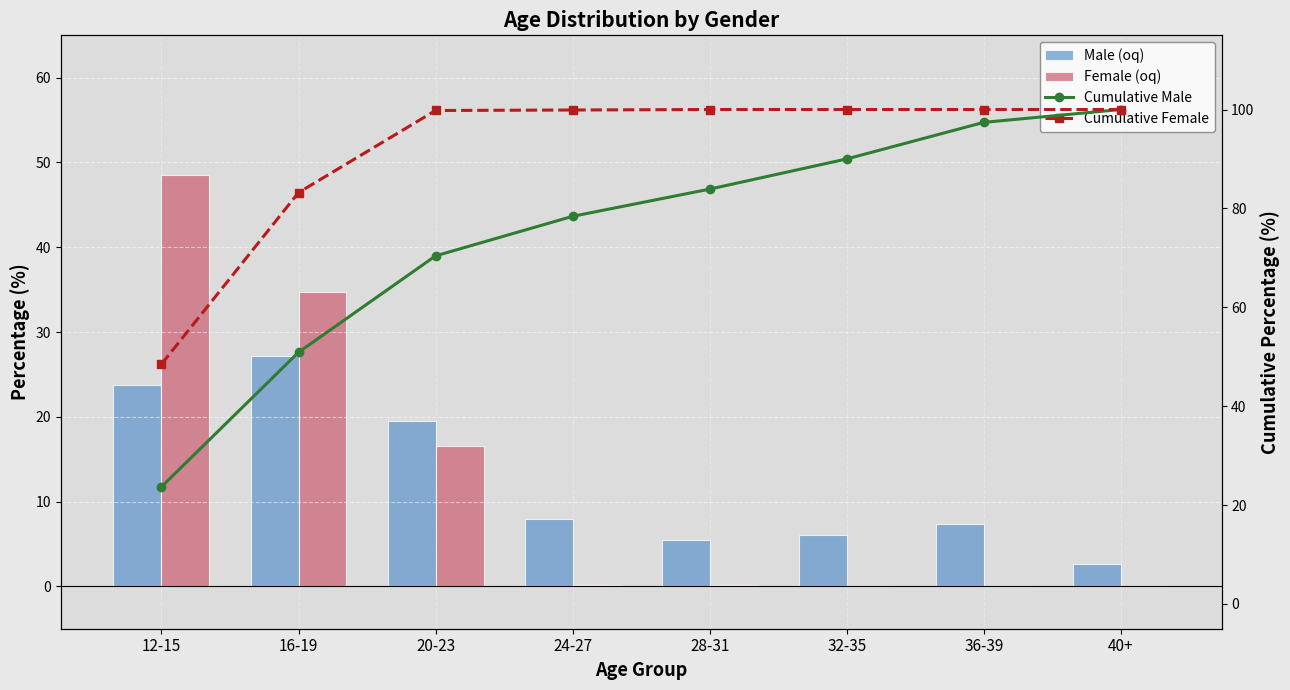

Reading left to right, list all the values displayed in this chart.

Male (oq): 23.7	27.2	19.5	8.0	5.5	6.1	7.4	2.6
Female (oq): 48.5	34.7	16.6	0.1	0.1	0.0	0.0	0.0
Cumulative Male: 23.7	50.9	70.4	78.4	83.9	90.0	97.4	100.0
Cumulative Female: 48.5	83.2	99.8	99.9	100.0	100.0	100.0	100.0